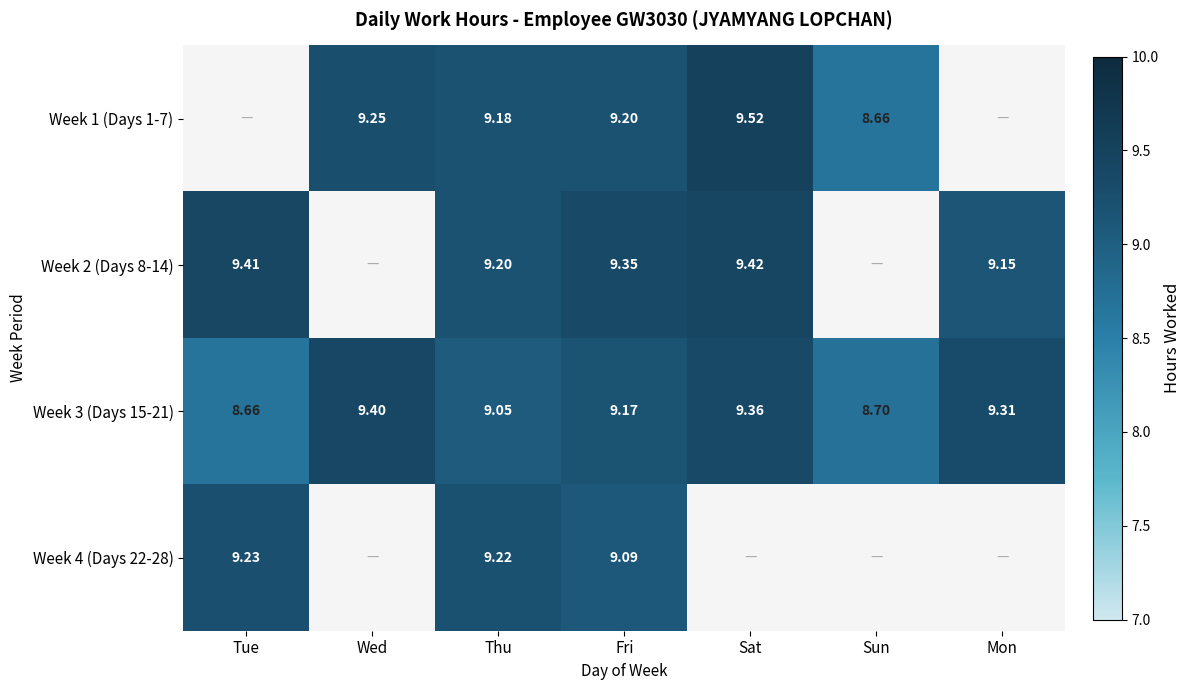

The value of Week 3 (Days 15-21) at Sat is 6.1. True or false?

False